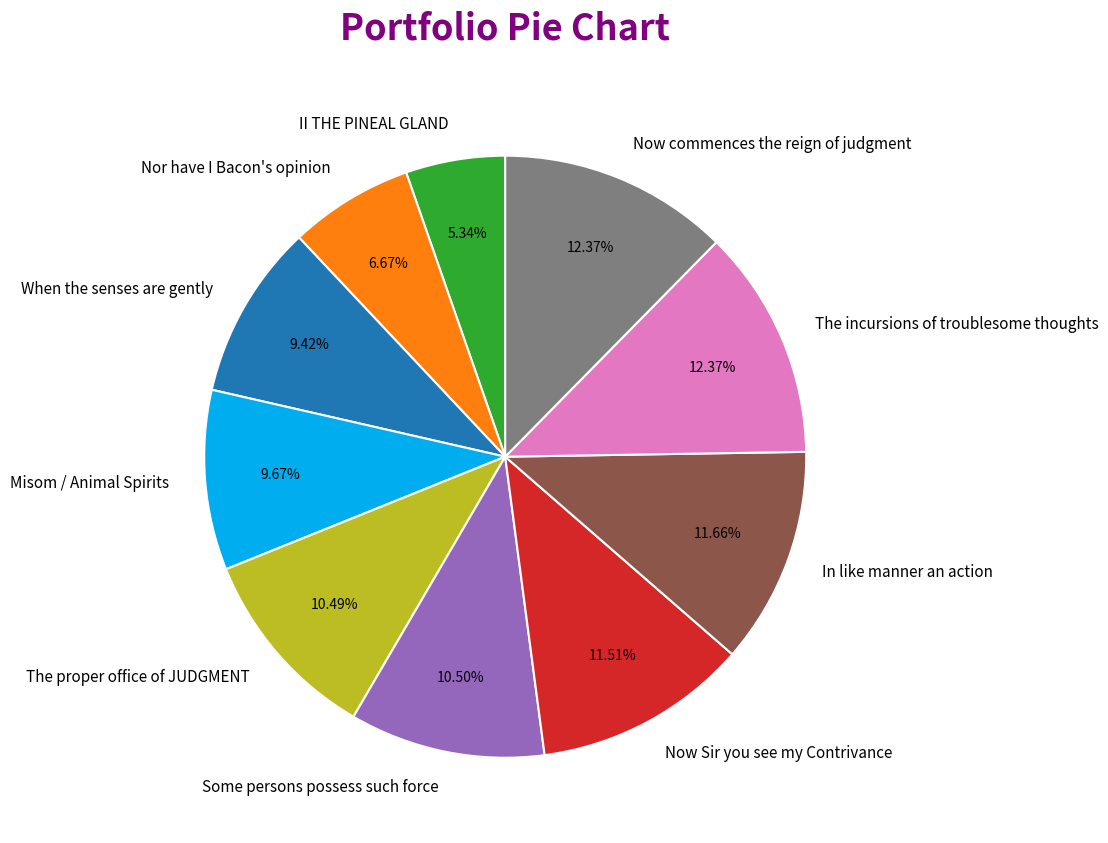

What percentage is the II THE PINEAL GLAND slice, to the nearest percent?

5%